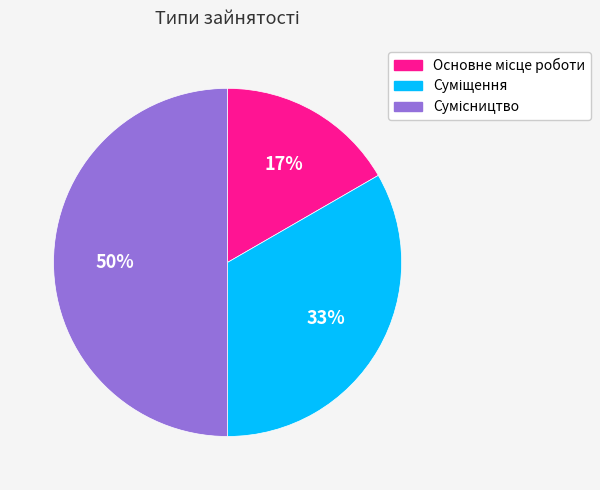

To the nearest percent, what is the average slice percentage?

33%